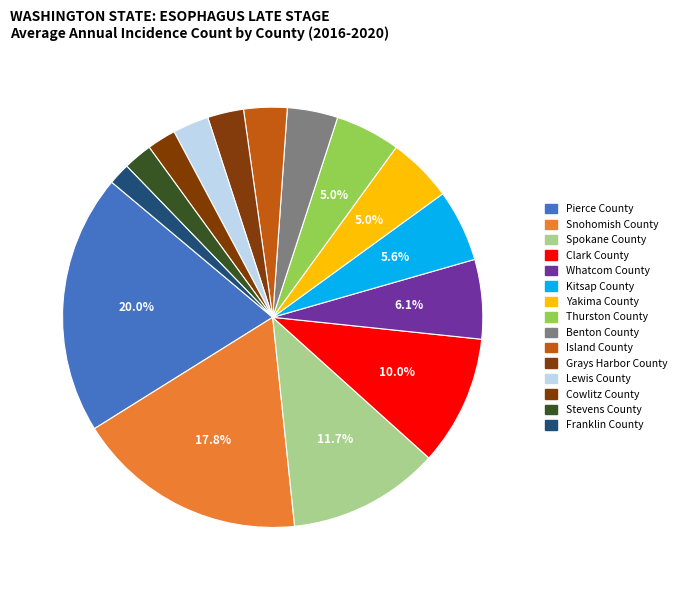

Count the number of slices in the pie.

15